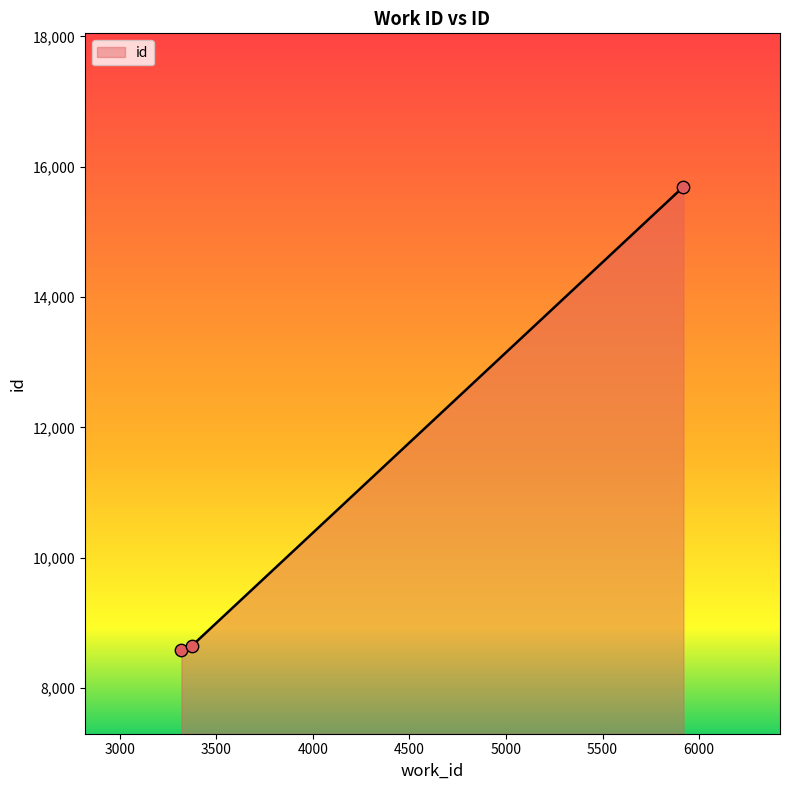

Approximately how many times larger is the value at 3319 compared to 5919?

0.5